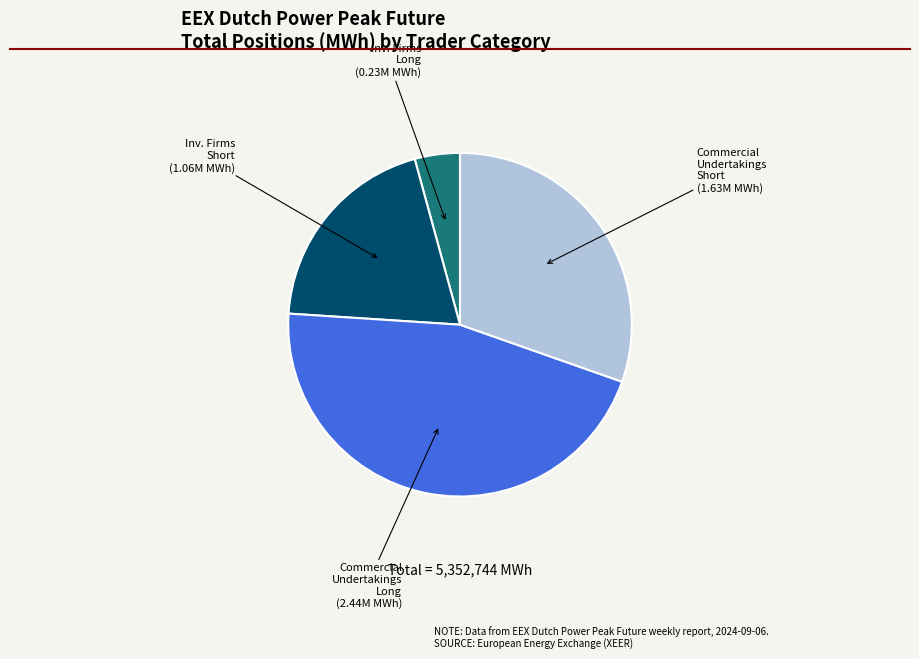

Is there a majority slice in this chart?

No